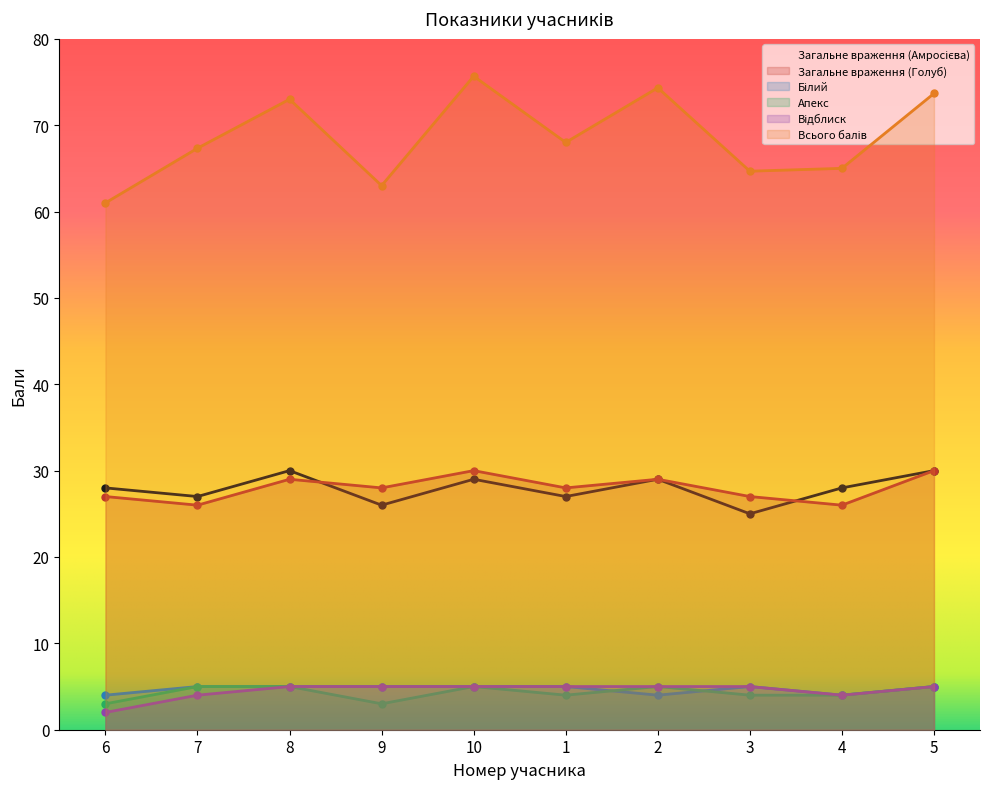

What is the value of the Апекс point at the 5th from the left?

5.0